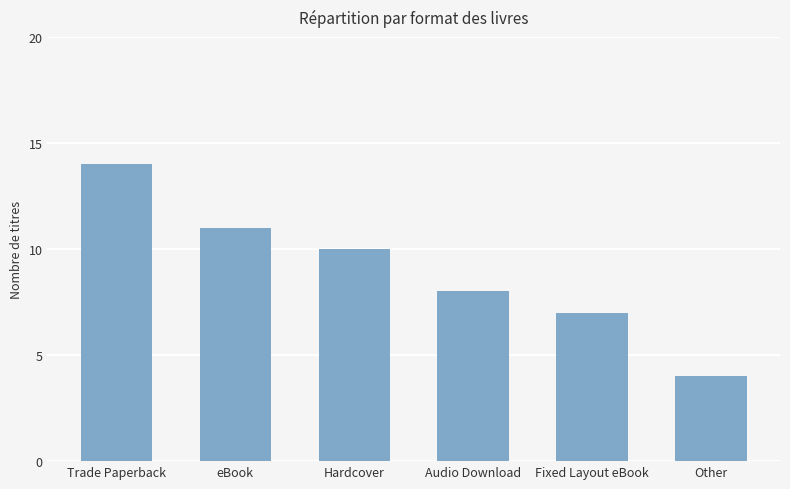

What is the difference between the values at Fixed Layout eBook and Other?

3